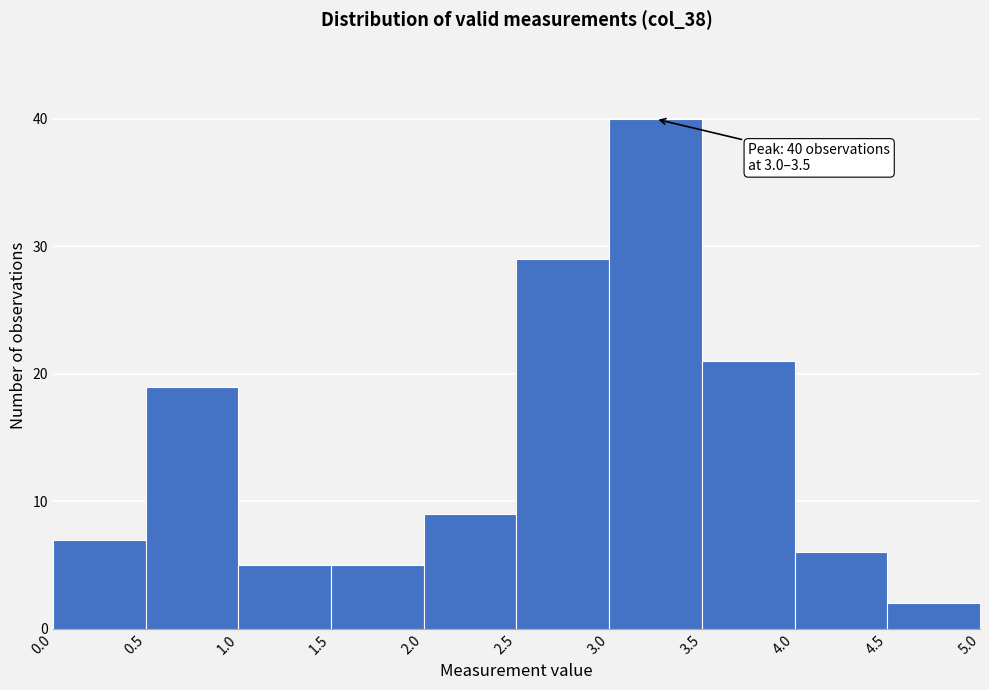

Over which range of the x-axis is the bar tallest?

3.0 to 3.5